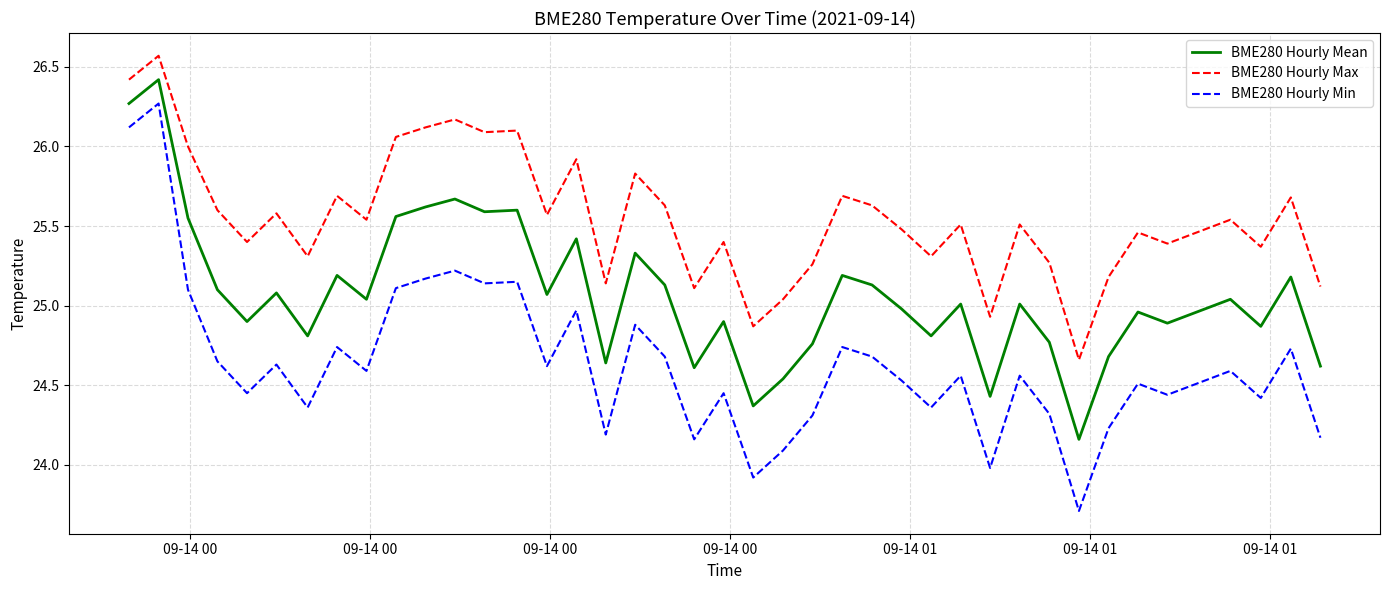

List the series in order of their peak value, highest first.

BME280 Hourly Max, BME280 Hourly Mean, BME280 Hourly Min